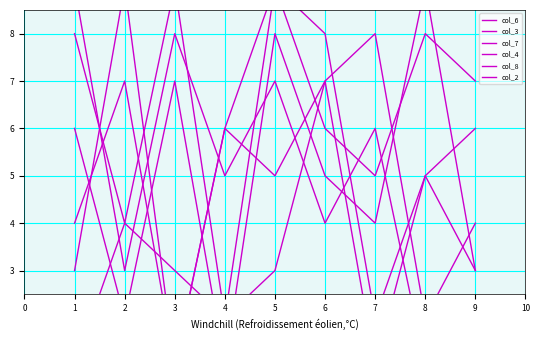

Which series has the largest range (max minus min)?

col_6